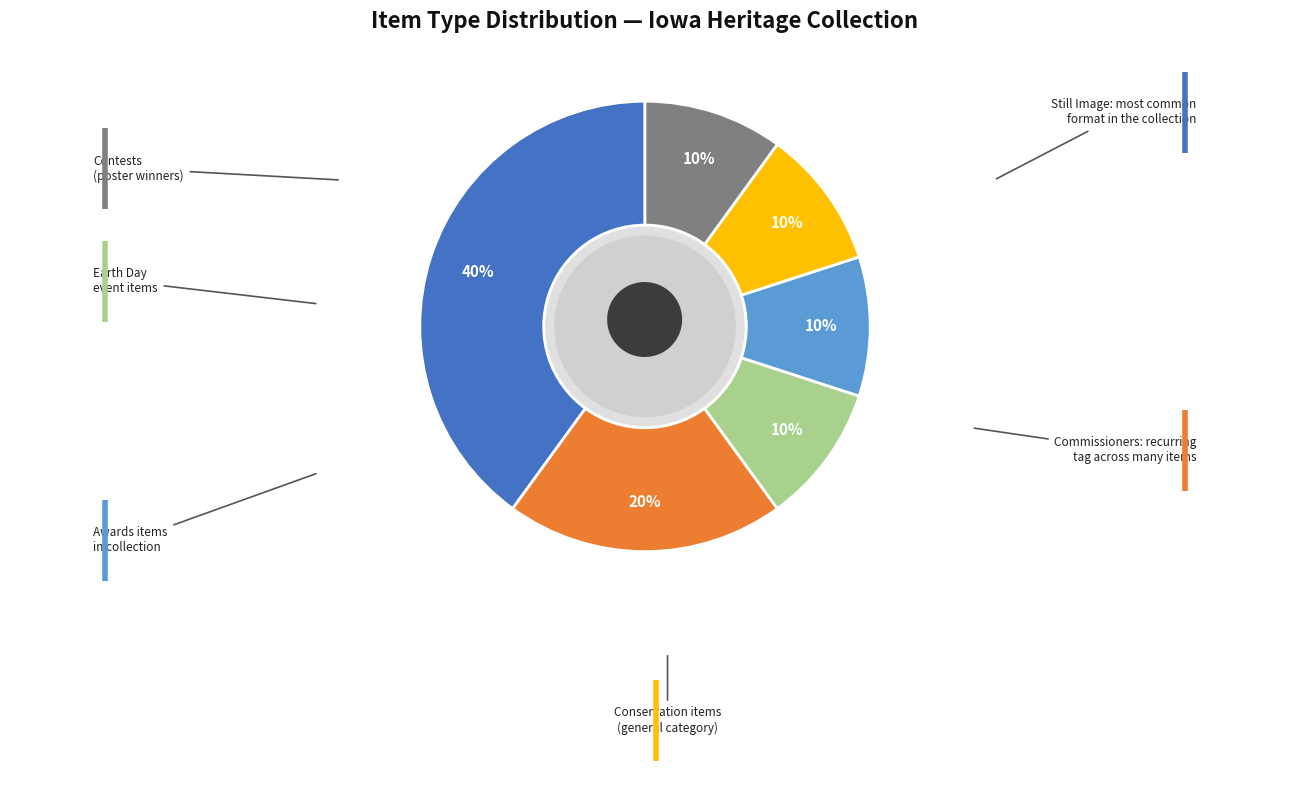

Is there a majority slice in this chart?

No